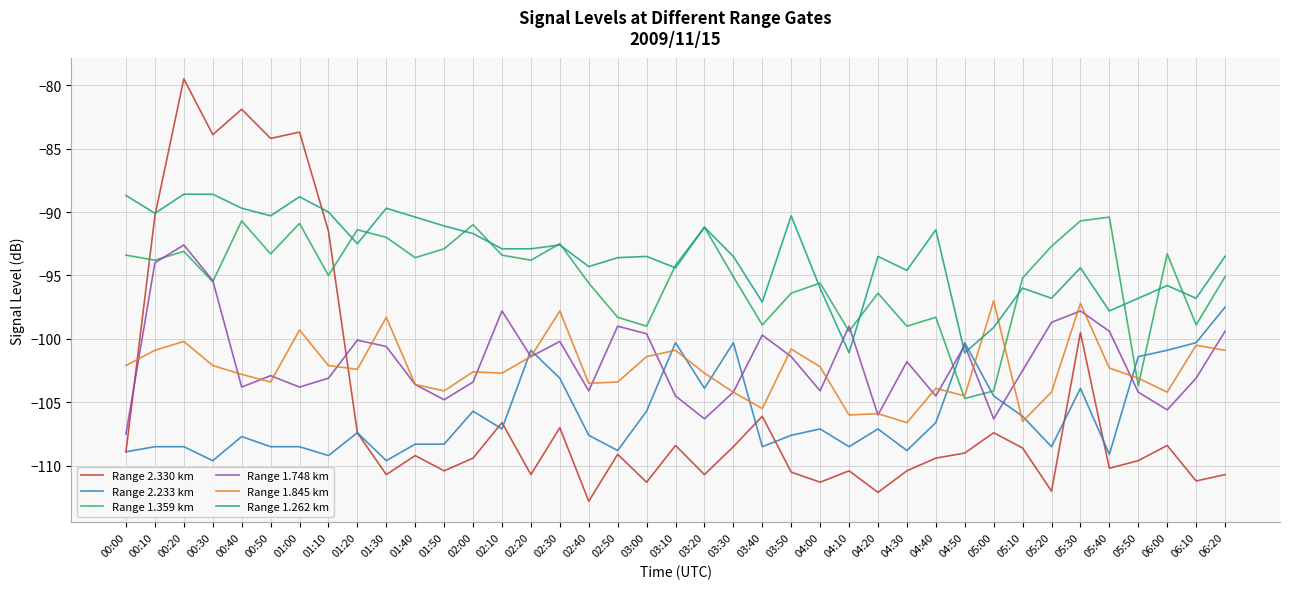

What is the maximum value shown in the chart?

-79.5